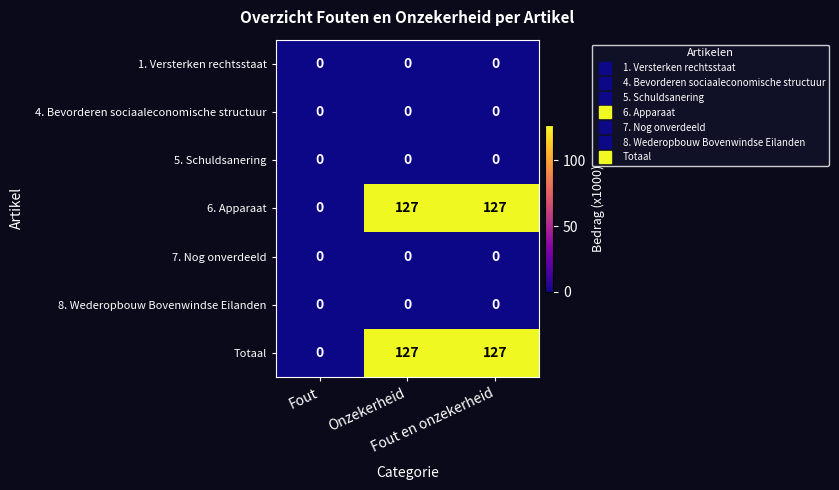

Count the Totaal values in the range 0 to 127.

3